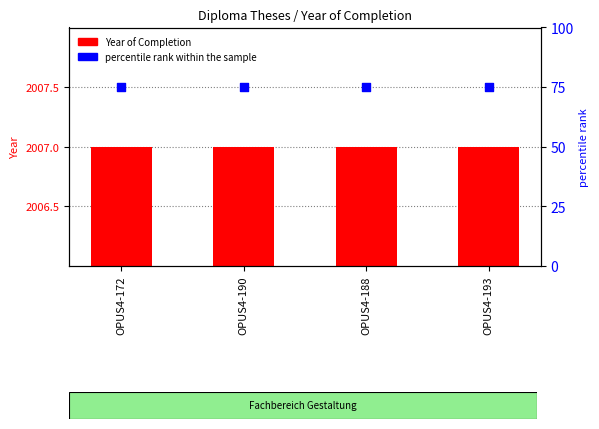

At how many categories does at least one series exceed 677?

4